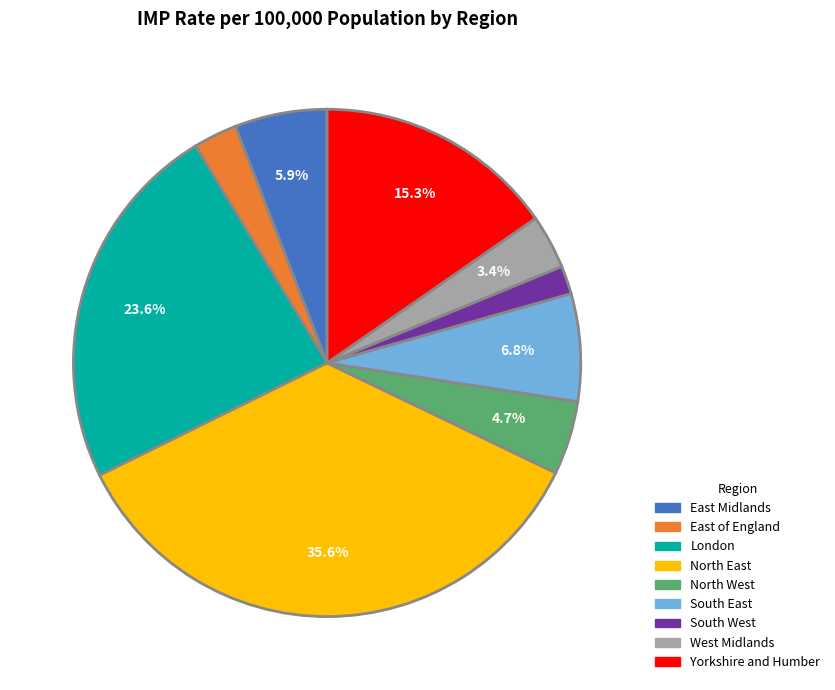

Is London the majority of the pie?

No